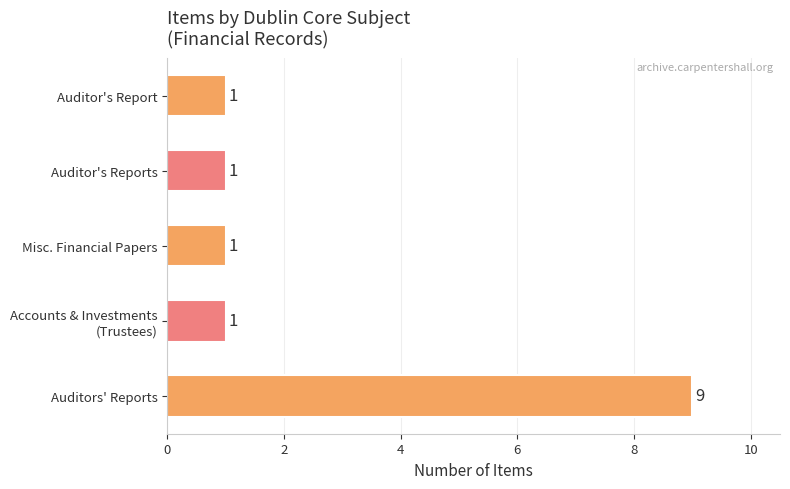

True or false: the data shows 1 at Misc. Financial Papers.

True